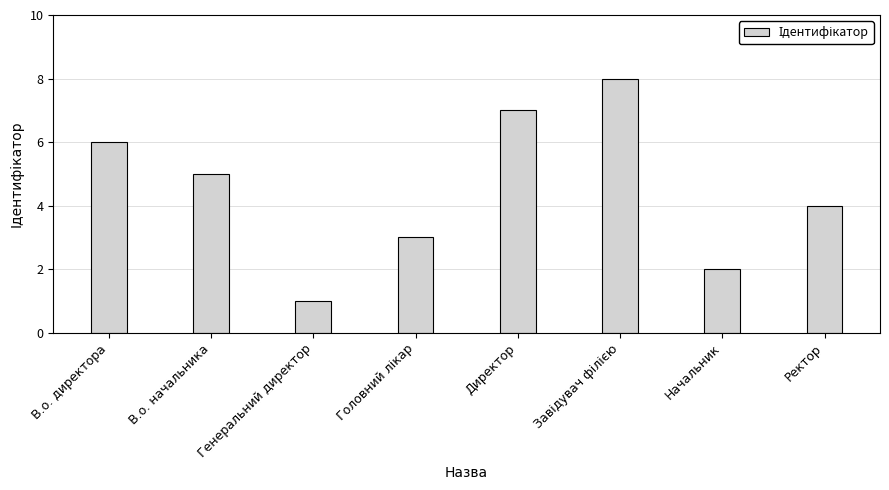

What is the label of the 5th bar from the left?

Директор